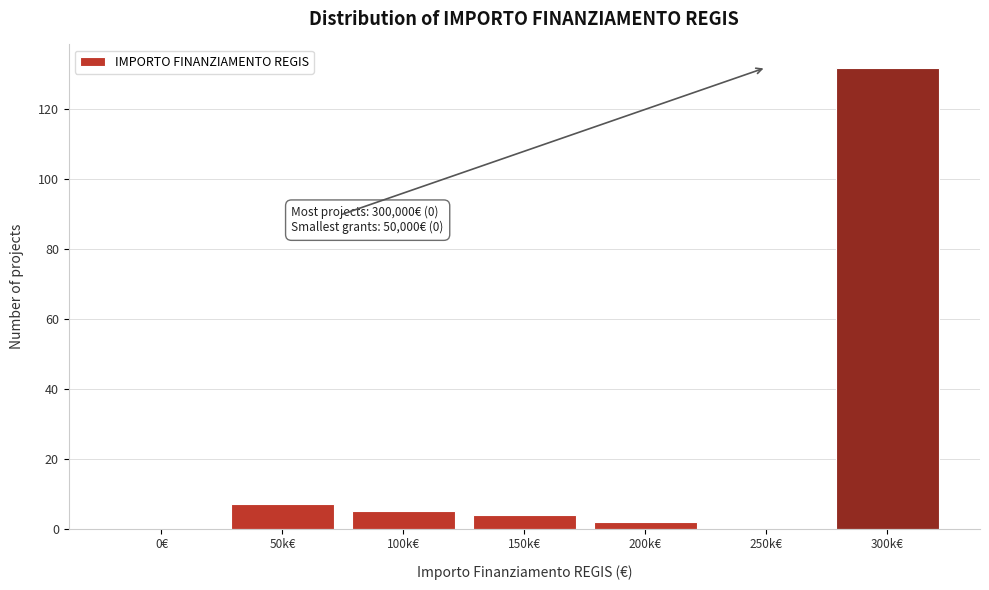

Reading left to right, what are all the values shown in this chart?

0€=0	50k€=7	100k€=5	150k€=4	200k€=2	250k€=0	300k€=132